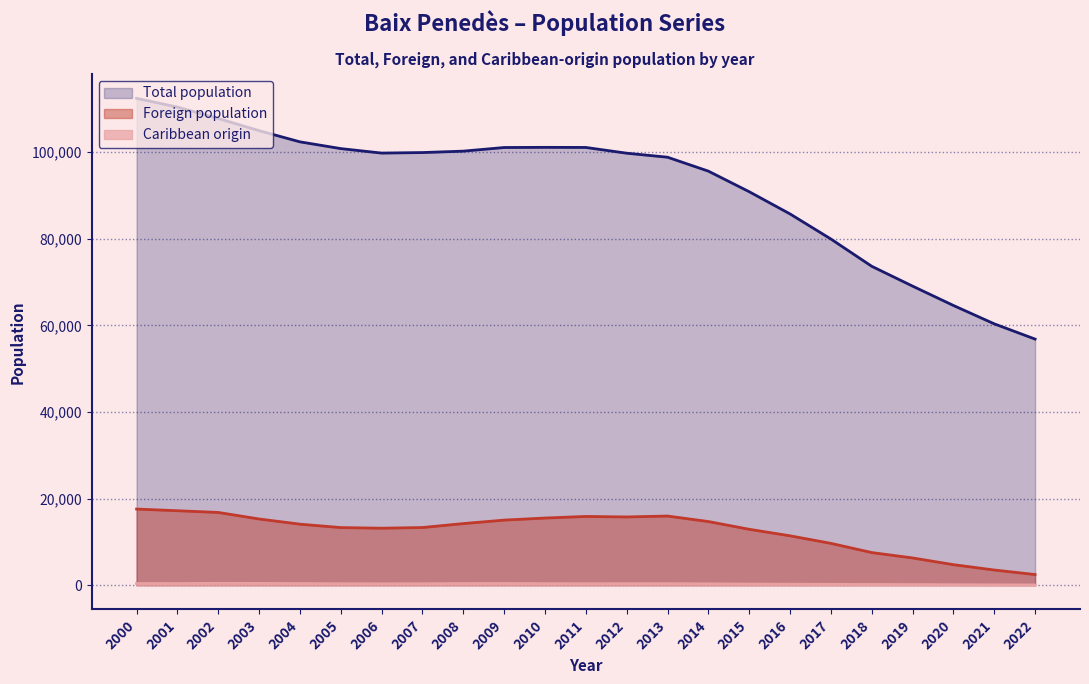

True or false: Caribbean origin and Total population intersect in this chart.

False